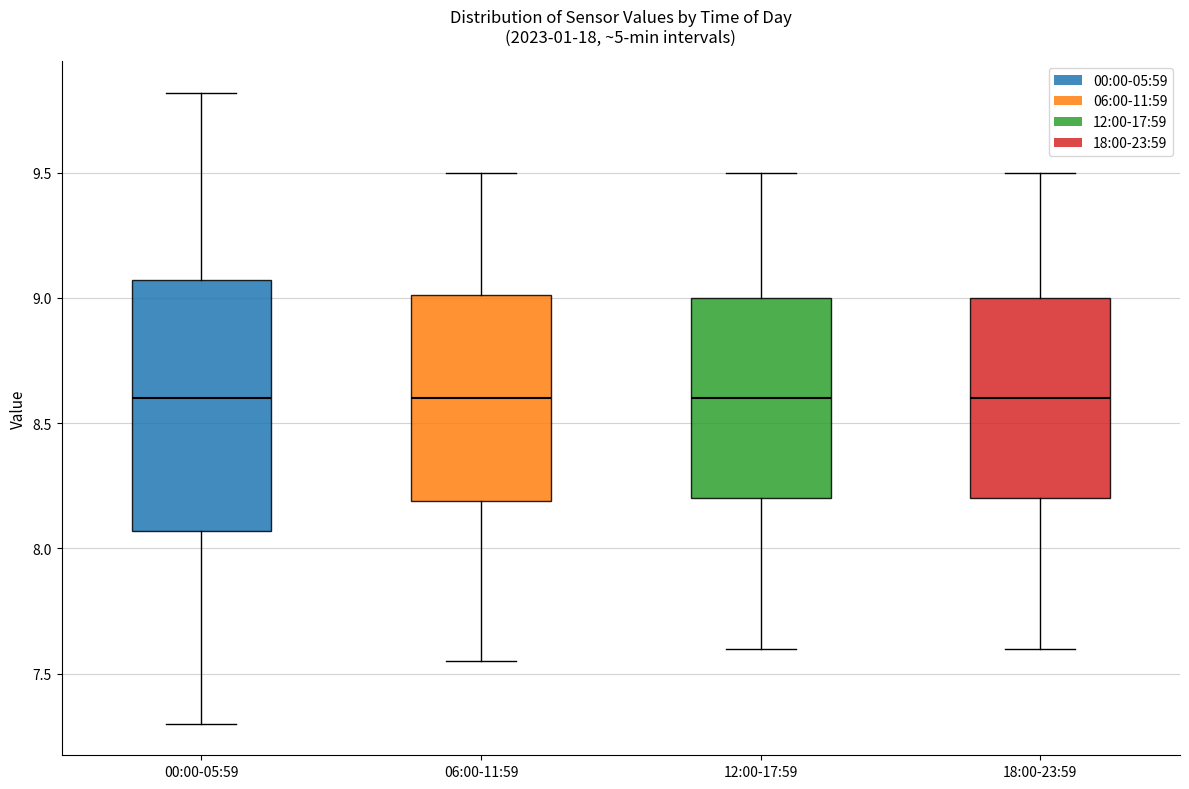

Reading left to right, transcribe this box plot: for each box, give where its median line is, the range the box spans, and where its two whiskers end, as read against the y-axis. The values are not printed on the chart, so give them approximately, as read against the axis.

00:00-05:59: median 8.60, box 8.05 to 9.05, whiskers 7.30 to 9.80
06:00-11:59: median 8.60, box 8.20 to 9.00, whiskers 7.55 to 9.50
12:00-17:59: median 8.60, box 8.20 to 9.00, whiskers 7.60 to 9.50
18:00-23:59: median 8.60, box 8.20 to 9.00, whiskers 7.60 to 9.50